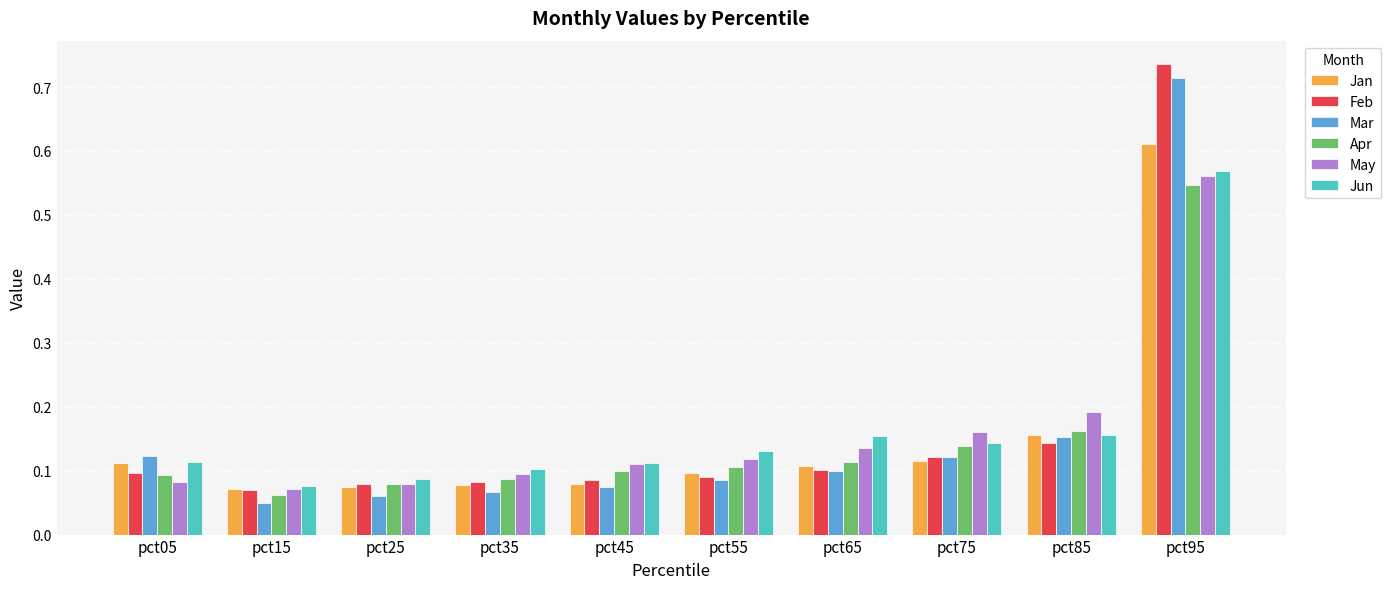

Which series has the widest spread of values?

Feb